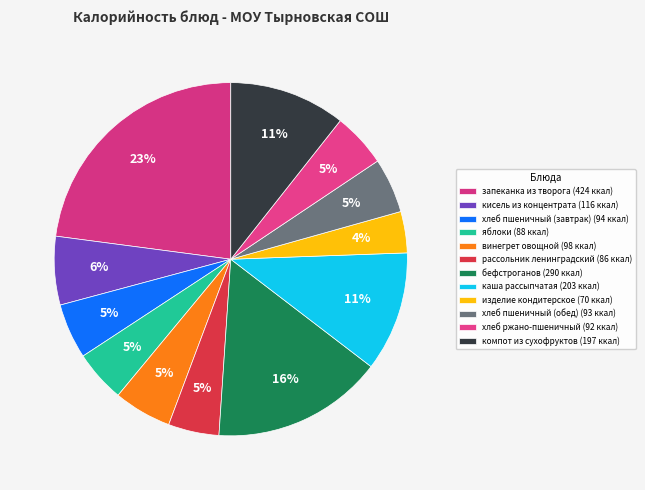

To the nearest percent, what is the average slice percentage?

8%